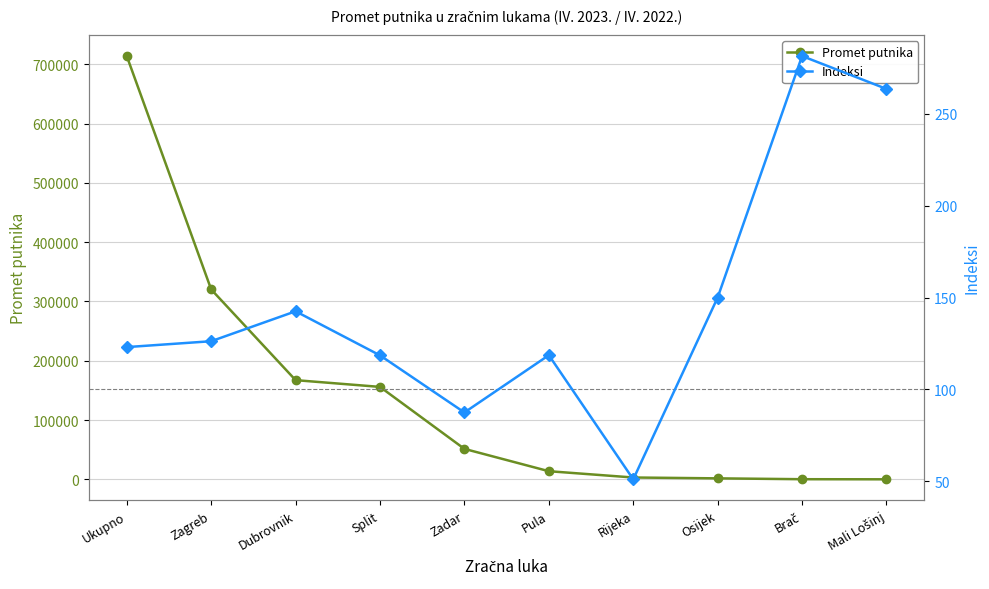

Which series changed the most between Dubrovnik and Mali Lošinj?

Promet putnika